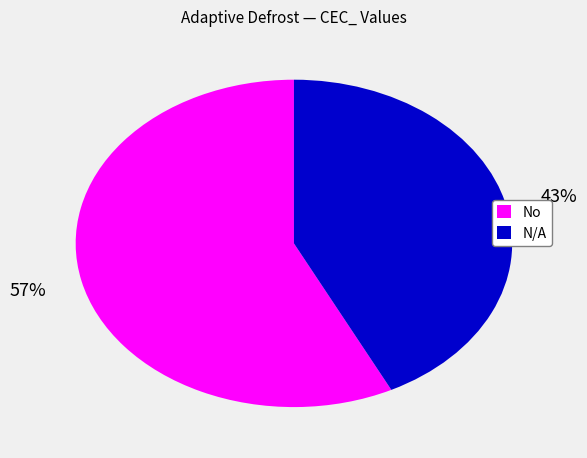

How many segments does this pie chart have?

2